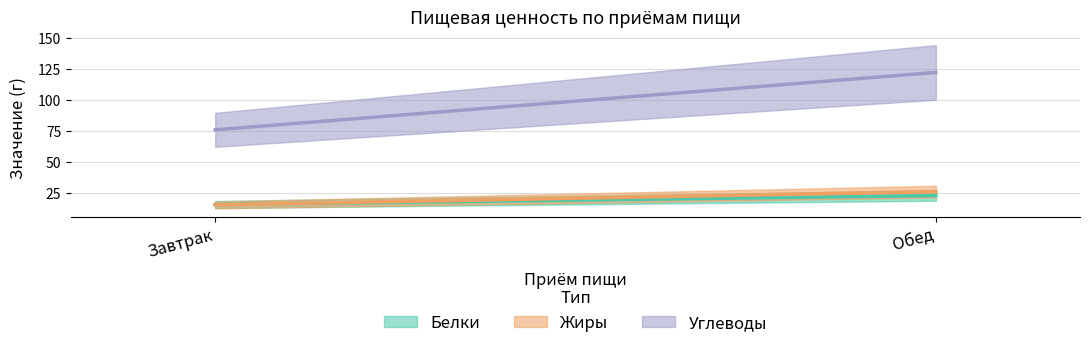

How many values in the Жиры series are below 26?

1